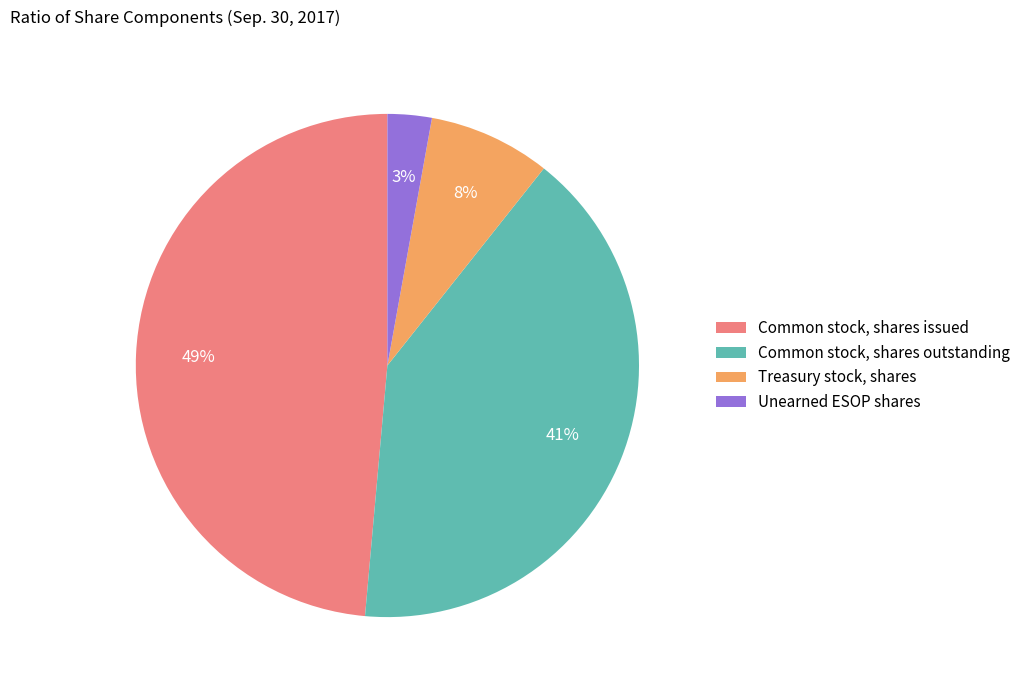

How many slices are in this pie chart?

4